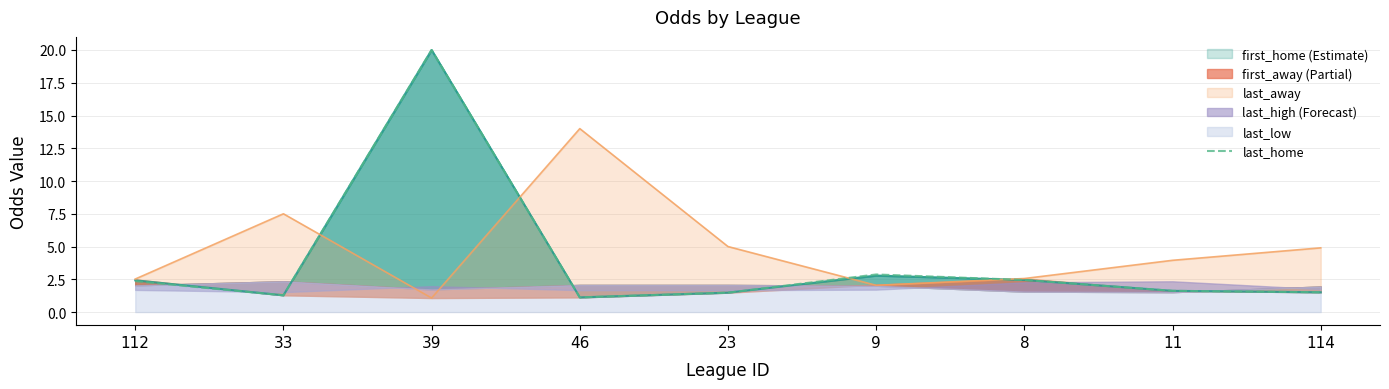

What is the change in value from 112 to 114?

-0.8